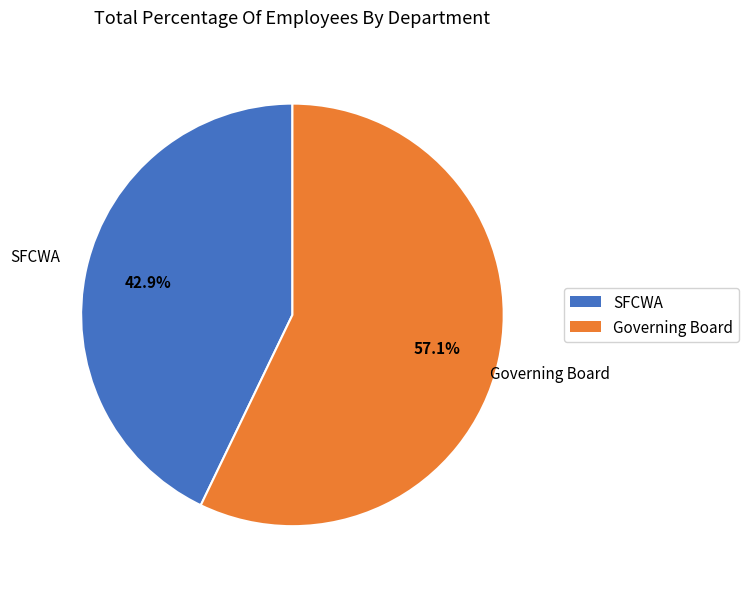

What is the total percentage of SFCWA and Governing Board?

100.0%